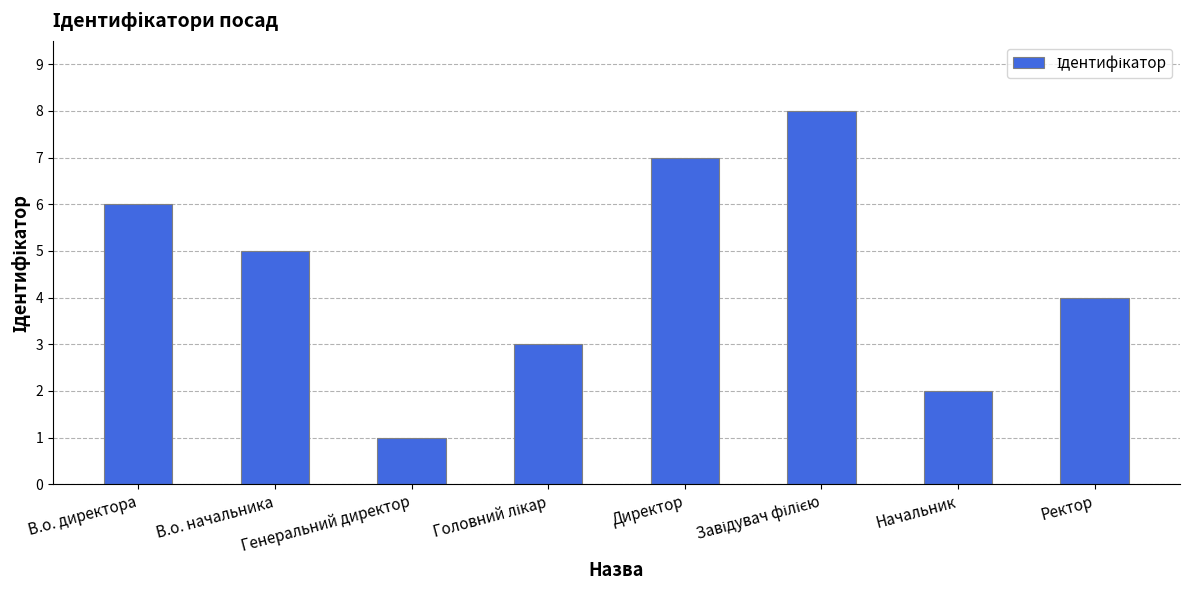

What is the value of the 8th bar from the left?

4